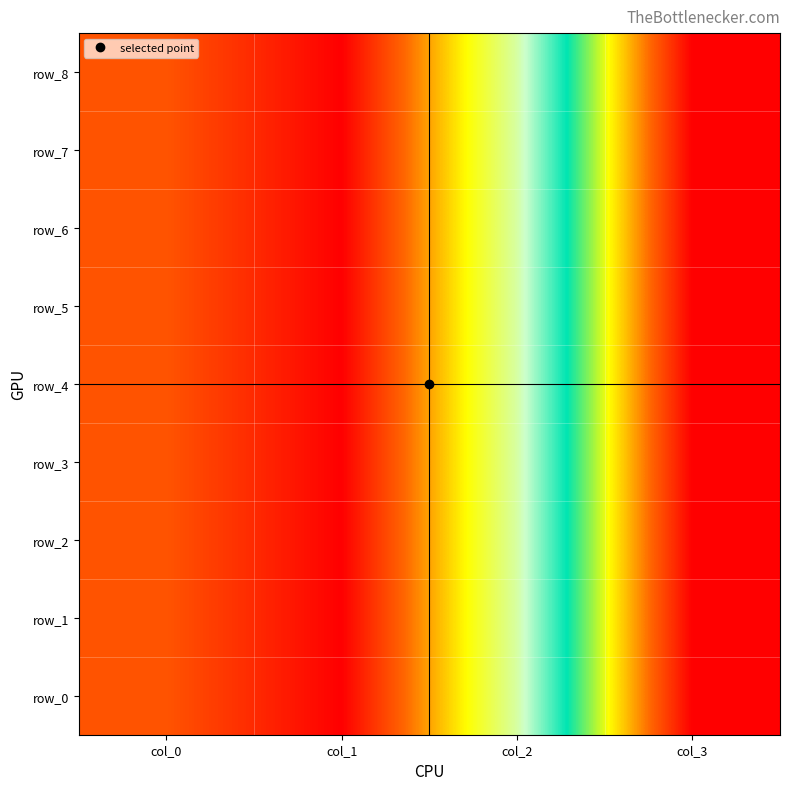

What is the total value across all series at col_0?

2700